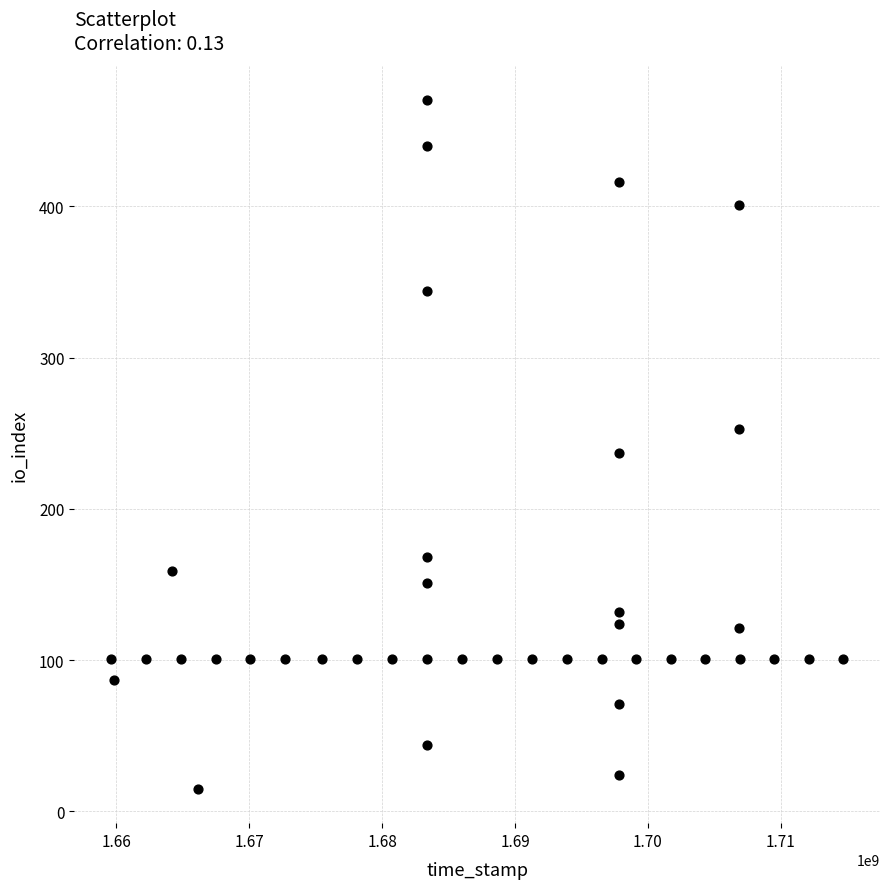

What is the range of X values (max minus min)?

55116274